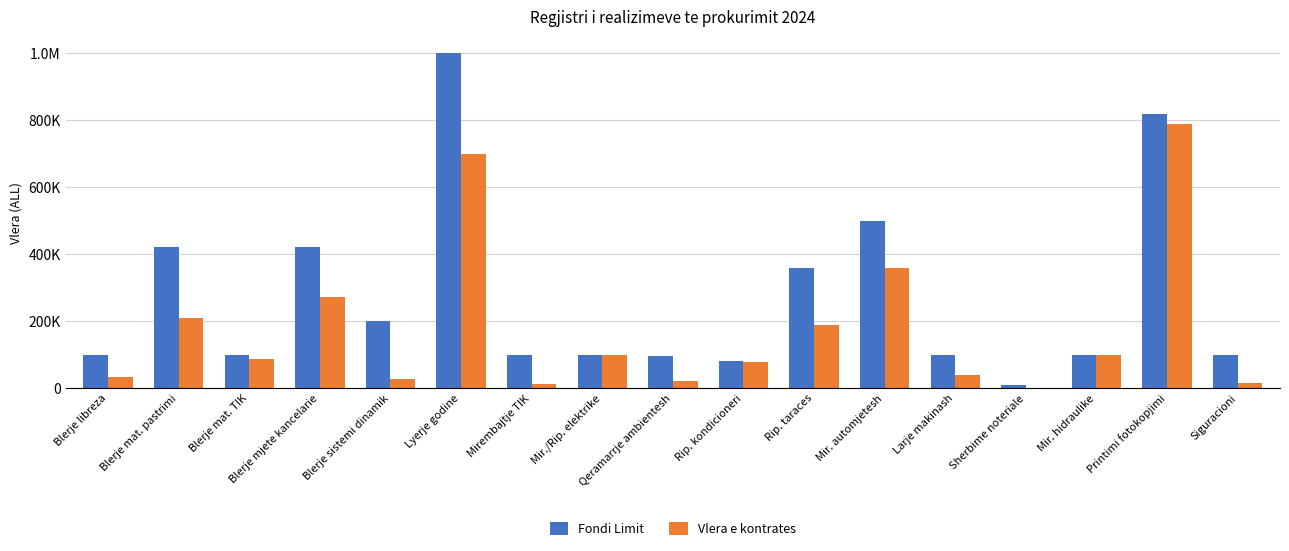

Which series changed the most between Blerje mat. pastrimi and Sherbime noteriale?

Fondi Limit